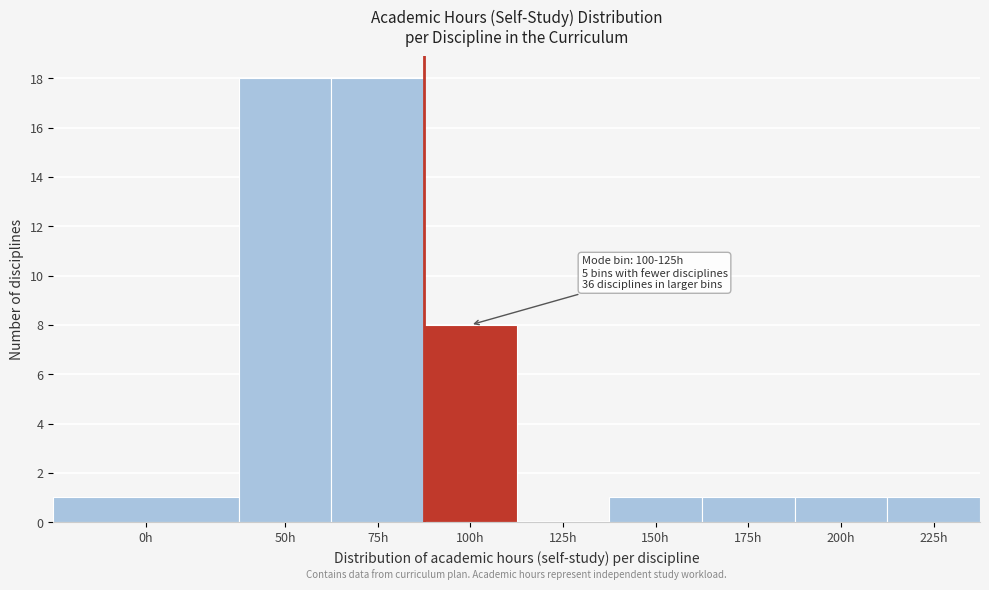

Reading left to right, extract all data points from this chart.

0h=1	50h=18	75h=18	100h=8	125h=0	150h=1	175h=1	200h=1	225h=1